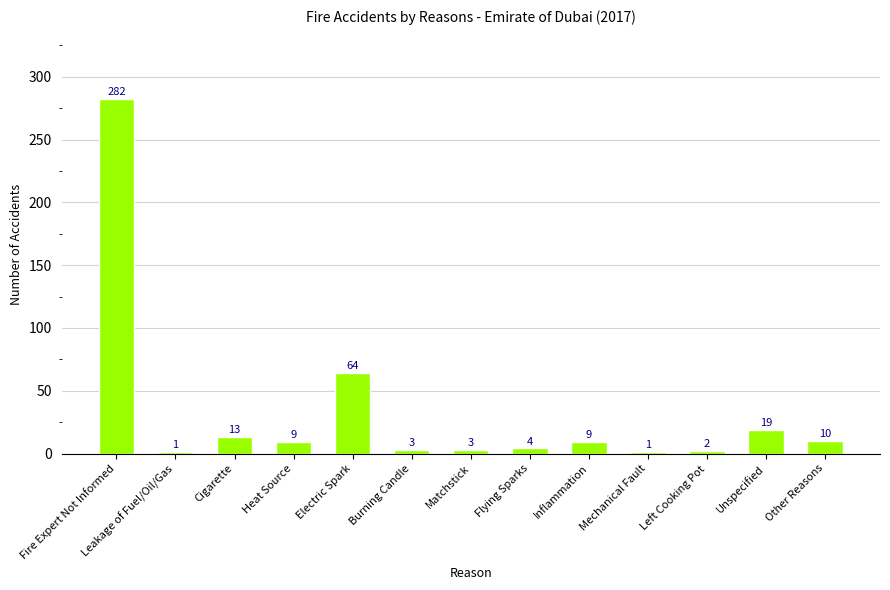

True or false: the data shows 19 at Unspecified.

True